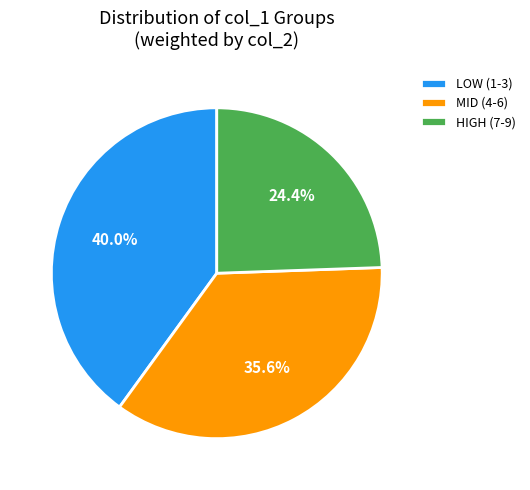

Rank the categories by value from lowest to highest.

HIGH (7-9), MID (4-6), LOW (1-3)